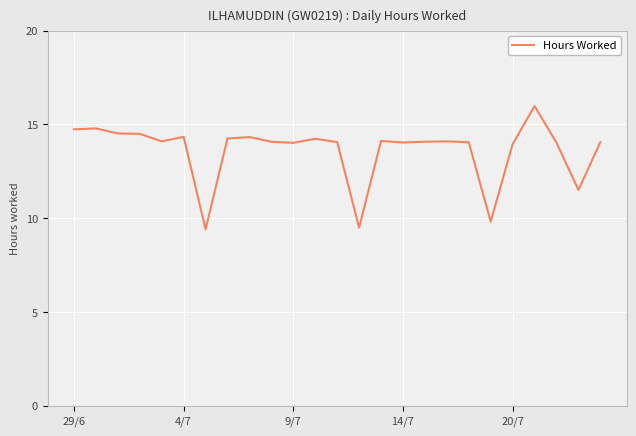

True or false: there are more than 0 points higher than both neighbors.

True